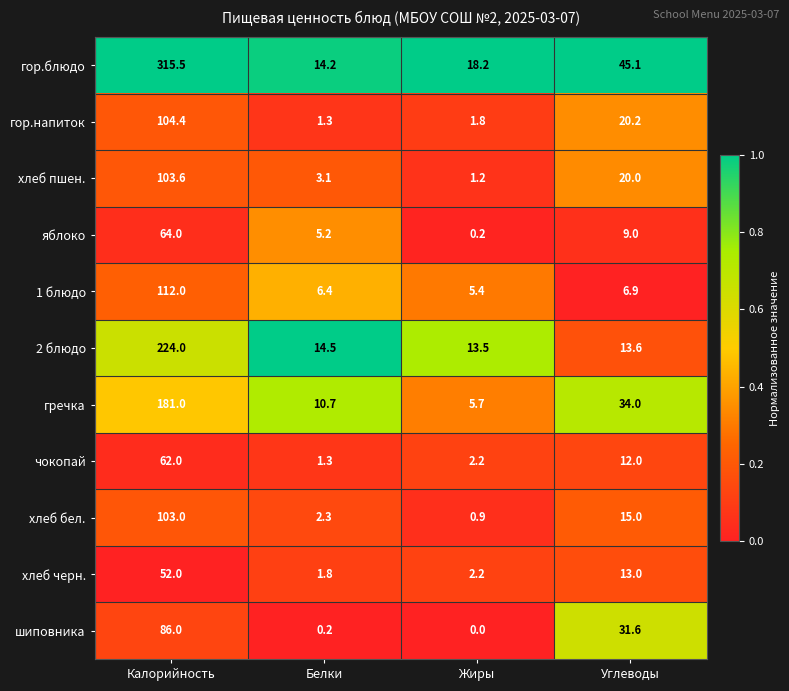

Is it true that гор.блюдо equals 315.5 at Калорийность?

True